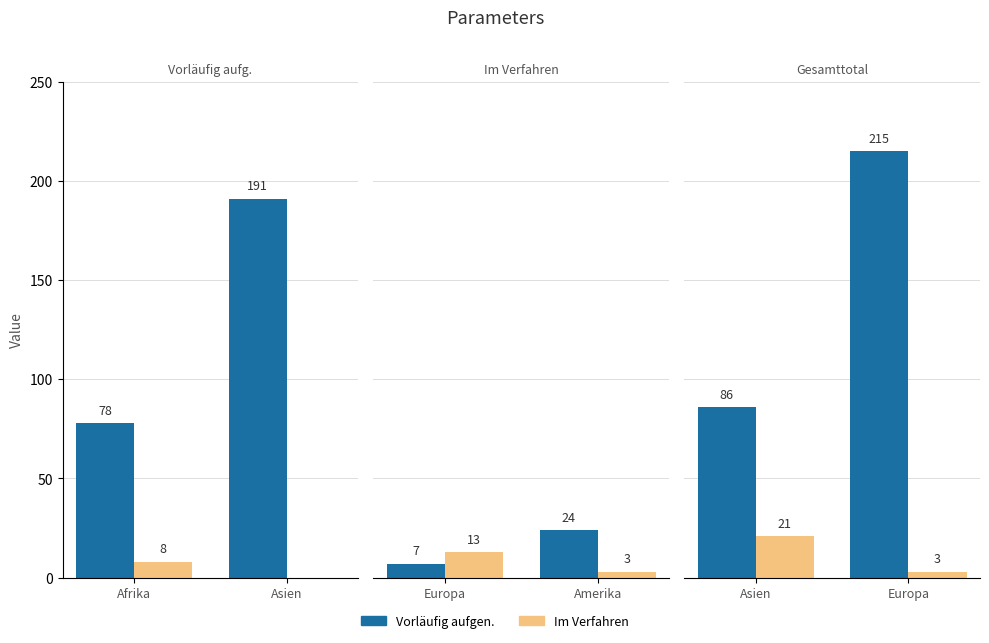

Rank the categories by Vorläufig aufgen. value from highest to lowest.

Europa, Asien